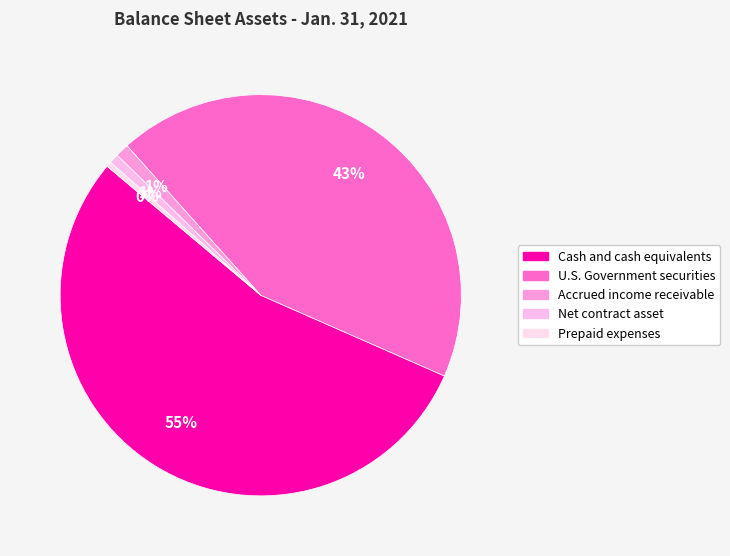

How many segments does this pie chart have?

5